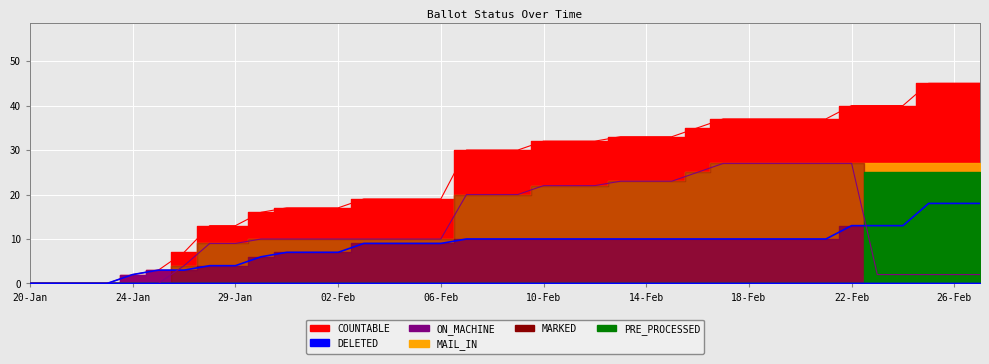

What is the difference between the maximum and minimum values in the MARKED series?

27